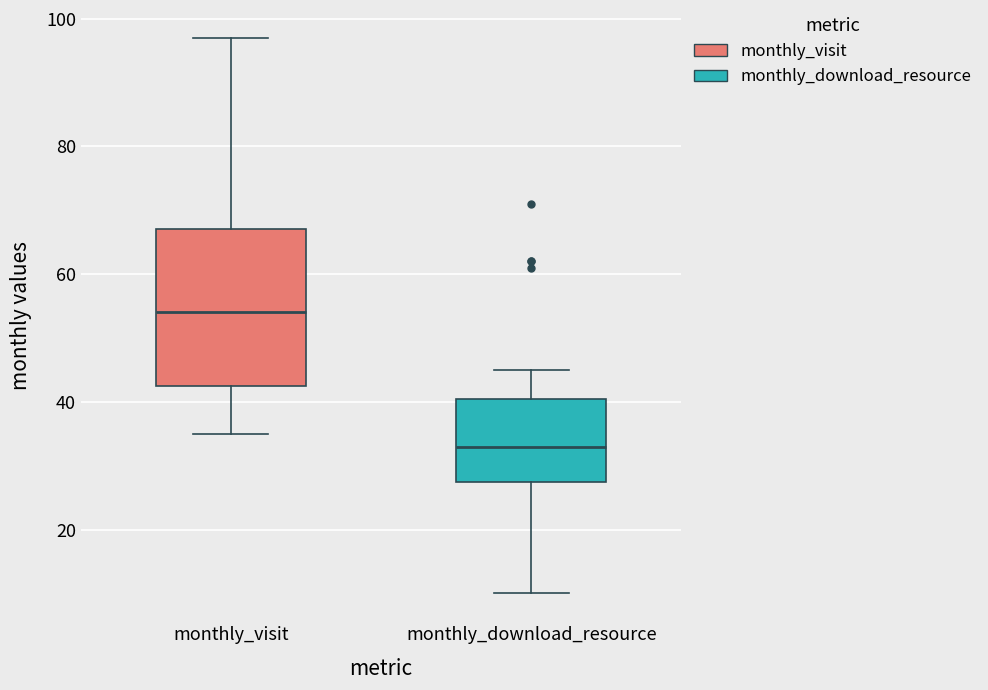

Reading left to right, transcribe this box plot: for each box, give where its median line is, the range the box spans, and where its two whiskers end, as read against the y-axis. The values are not printed on the chart, so give them approximately, as read against the axis.

monthly_visit: median 54, box 42 to 68, whiskers 36 to 98
monthly_download_resource: median 34, box 28 to 40, whiskers 10 to 46